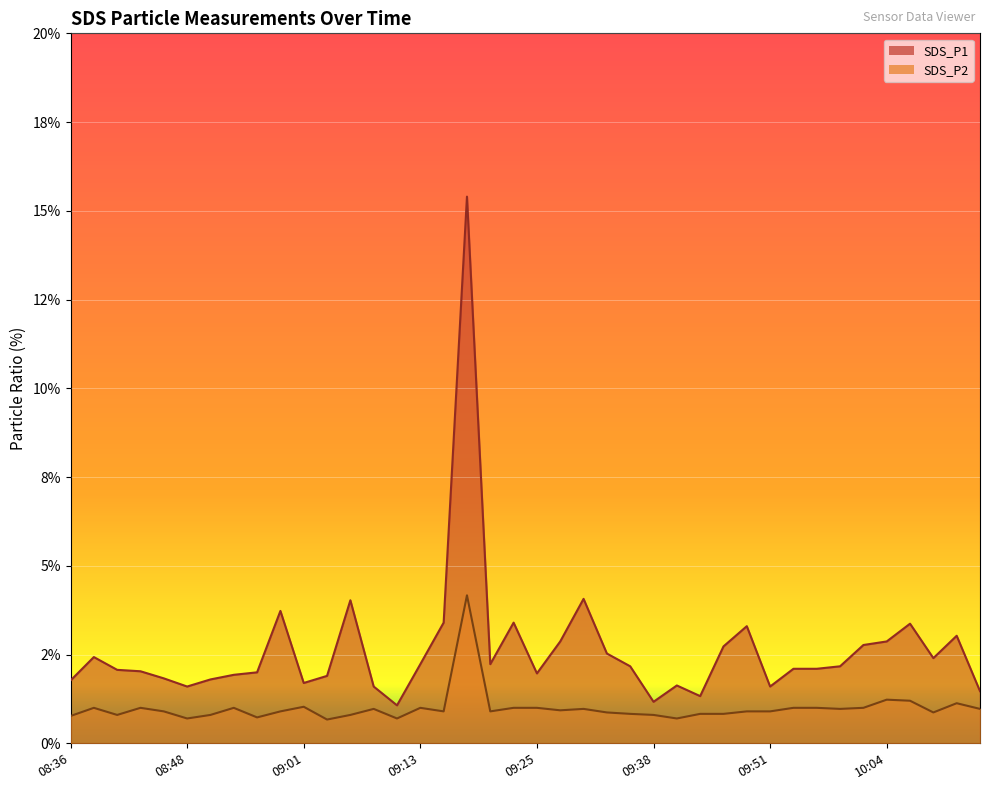

Reading left to right, list all the values displayed in this chart.

SDS_P1: 1.8	2.4	2.1	2.0	1.8	1.6	1.8	1.9	2.0	3.7	1.7	1.9	4.0	1.6	1.1	2.2	3.4	15.4	2.2	3.4	2.0	2.9	4.1	2.5	2.2	1.2	1.6	1.3	2.7	3.3	1.6	2.1	2.1	2.2	2.8	2.9	3.4	2.4	3.0	1.5
SDS_P2: 0.8	1.0	0.8	1.0	0.9	0.7	0.8	1.0	0.7	0.9	1.0	0.7	0.8	1.0	0.7	1.0	0.9	4.2	0.9	1.0	1.0	0.9	1.0	0.9	0.8	0.8	0.7	0.8	0.8	0.9	0.9	1.0	1.0	1.0	1.0	1.2	1.2	0.9	1.1	1.0